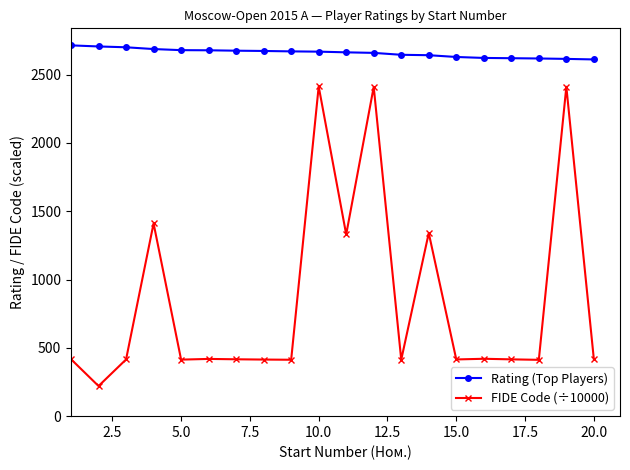

Which series has the largest range (max minus min)?

FIDE Code (÷10000)